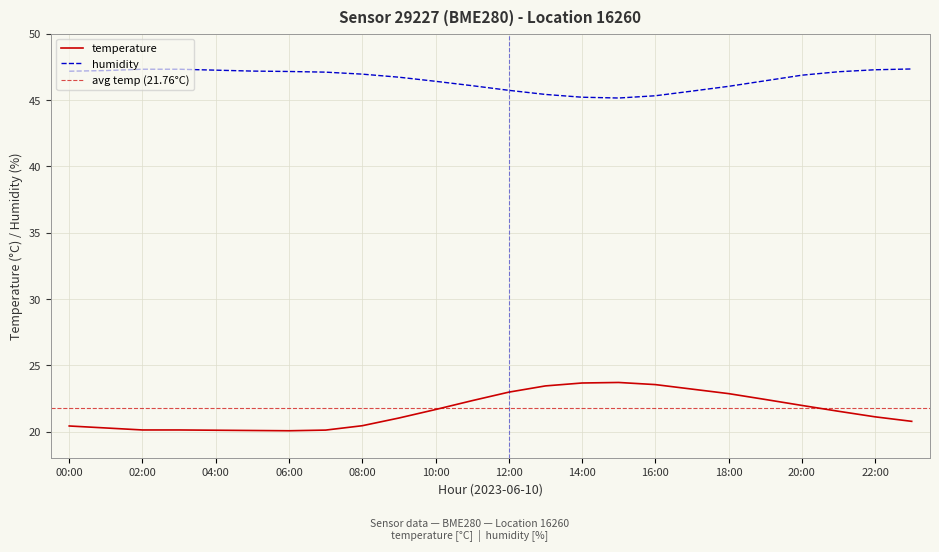

List the series in order of their overall mean, lowest first.

temperature, humidity